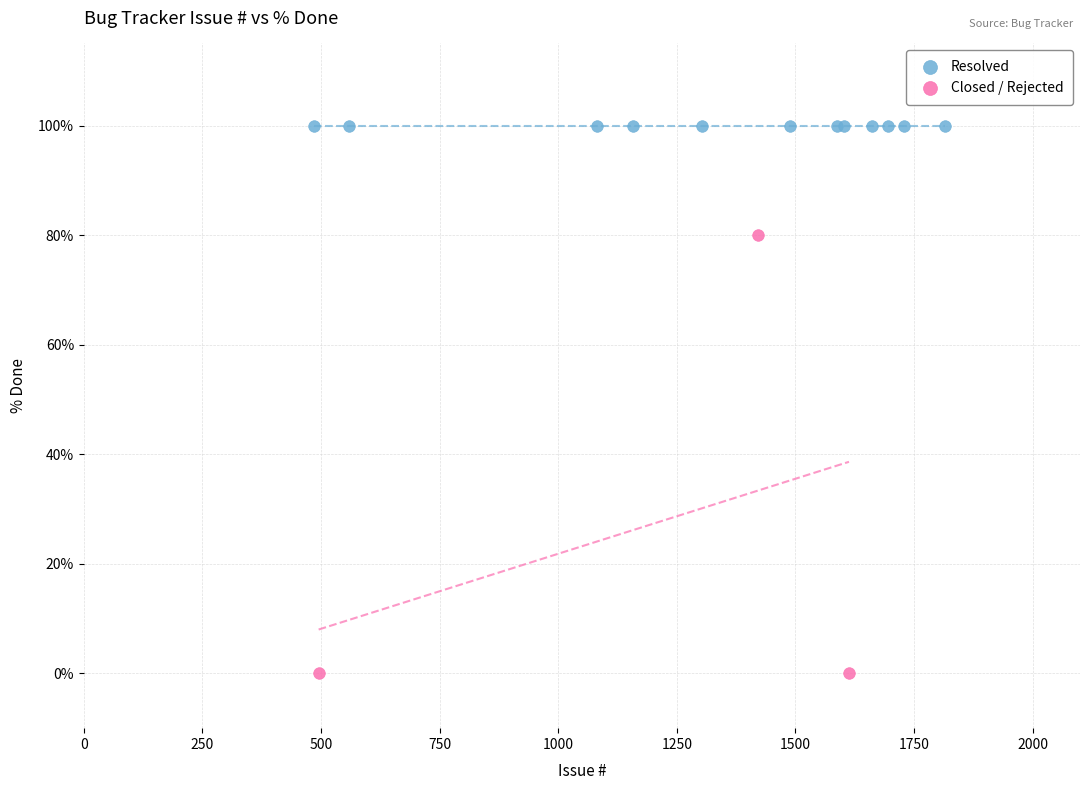

Which series contains the lowest Y value?

Closed / Rejected